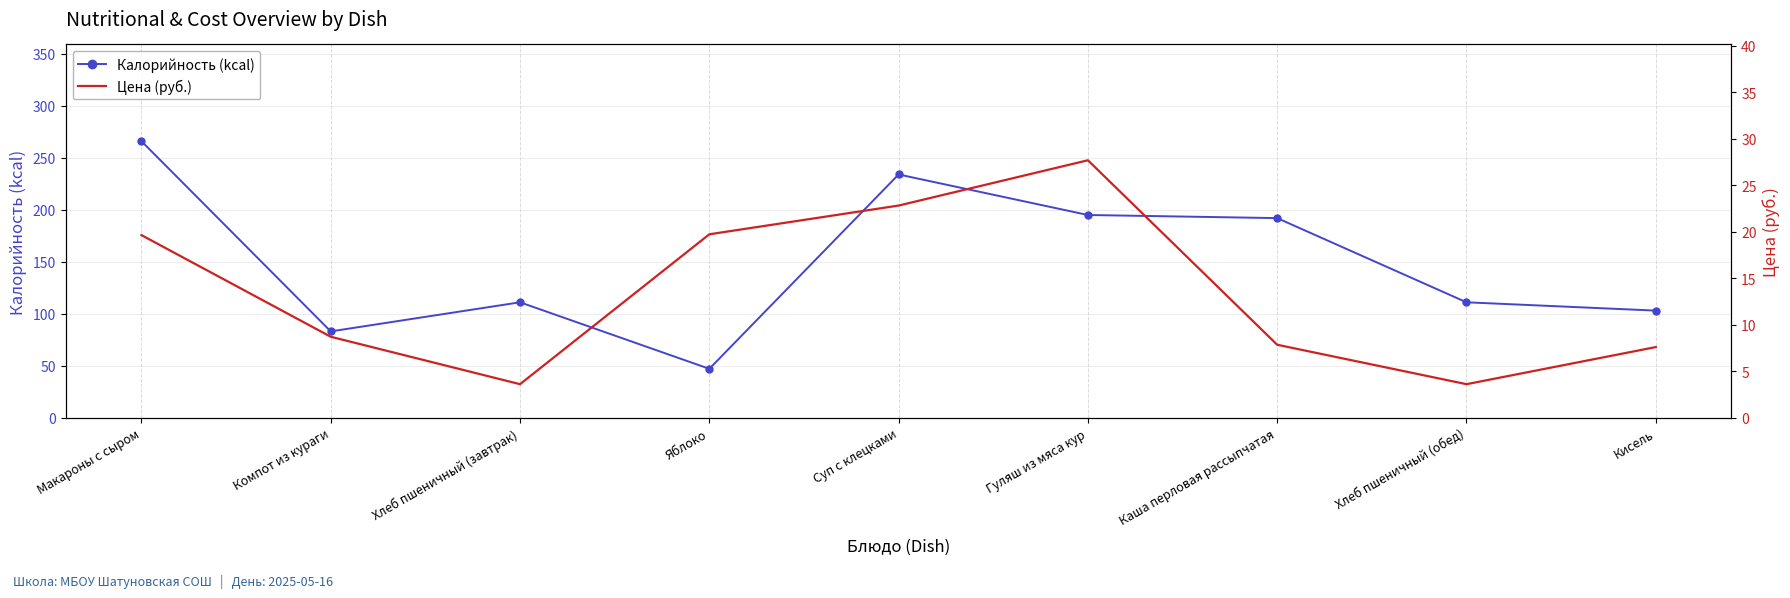

Is it true that Калорийность (kcal) equals 83.0 at Компот из кураги?

True